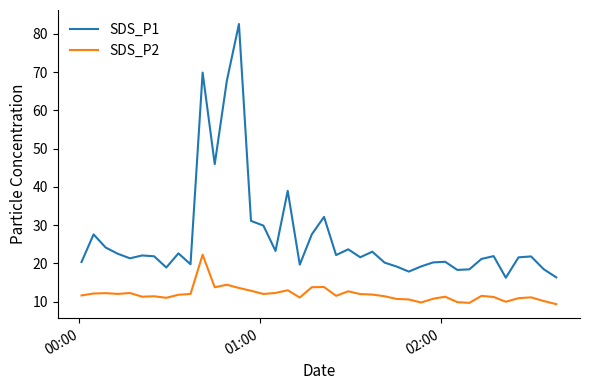

True or false: SDS_P1 and SDS_P2 cross at least once.

False